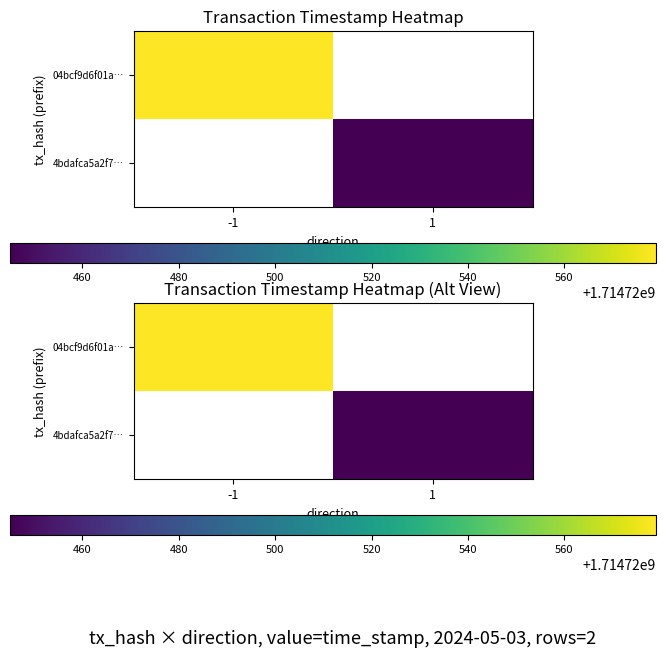

Reading left to right, extract all data points from this chart.

04bcf9d6f01a7b23422508ba0c7694b2c66e43e: -1	1714720579
4bdafca5a2f7c0d39a73e2ad18406654b53f194: 1	1714720445